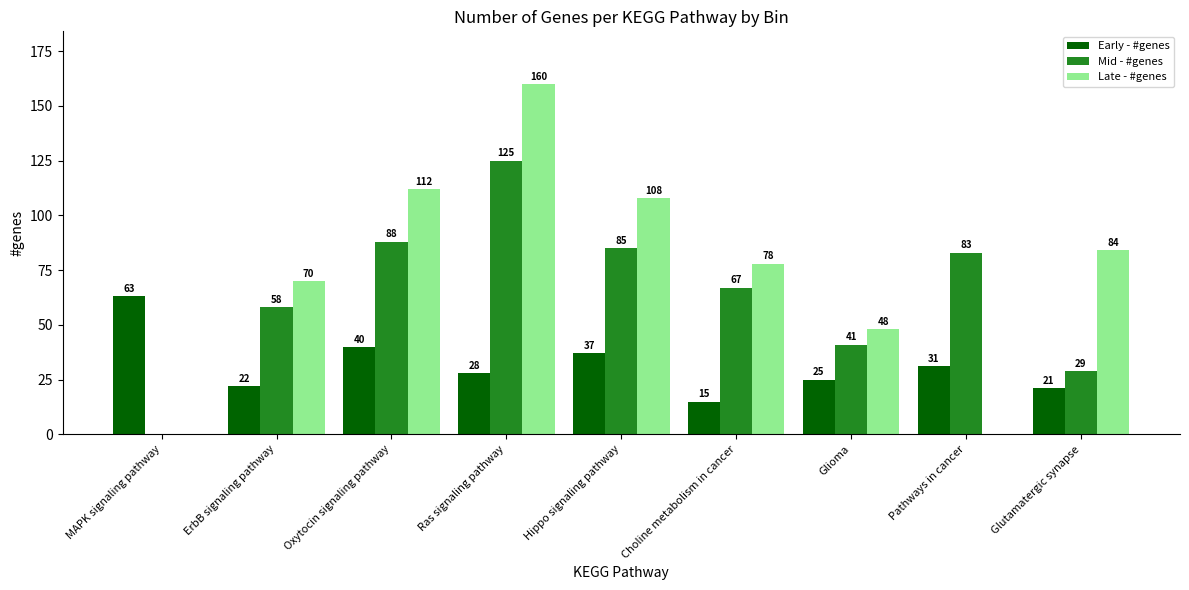

What is the sum of the Late - #genes values at Hippo signaling pathway and MAPK signaling pathway?

108